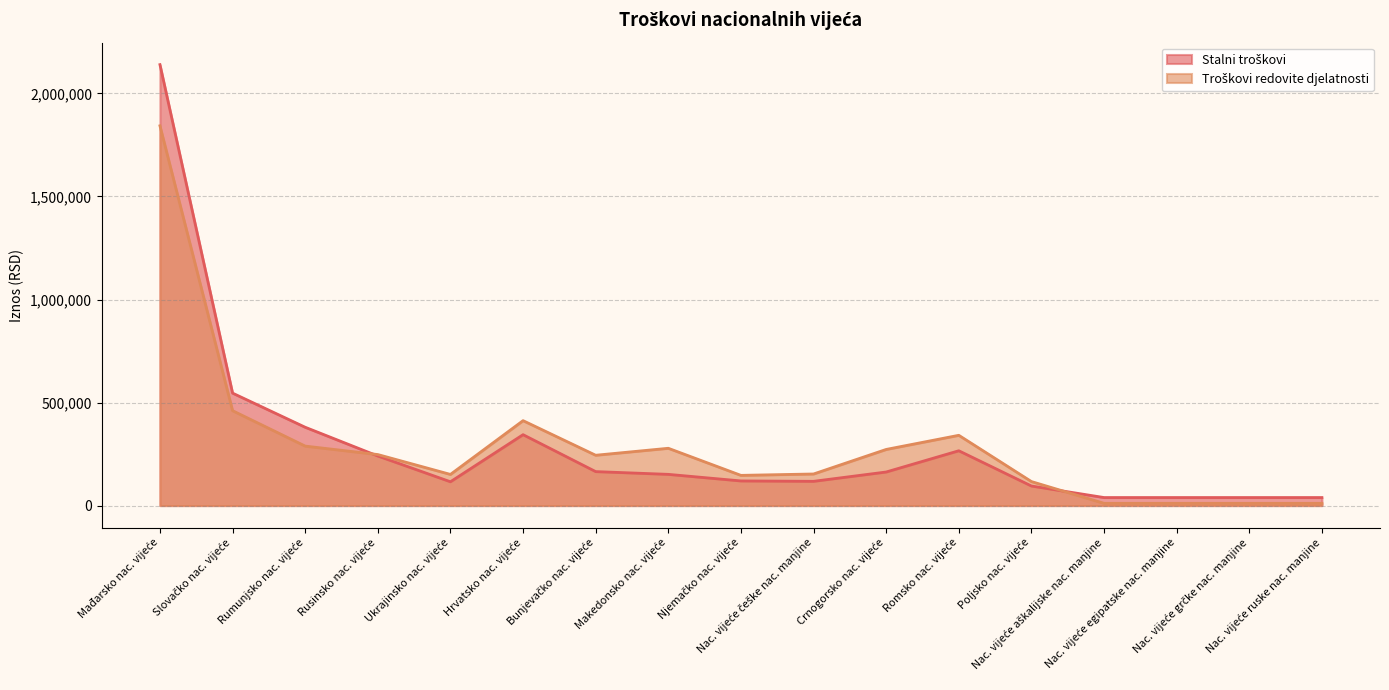

How many series are shown in this chart?

2